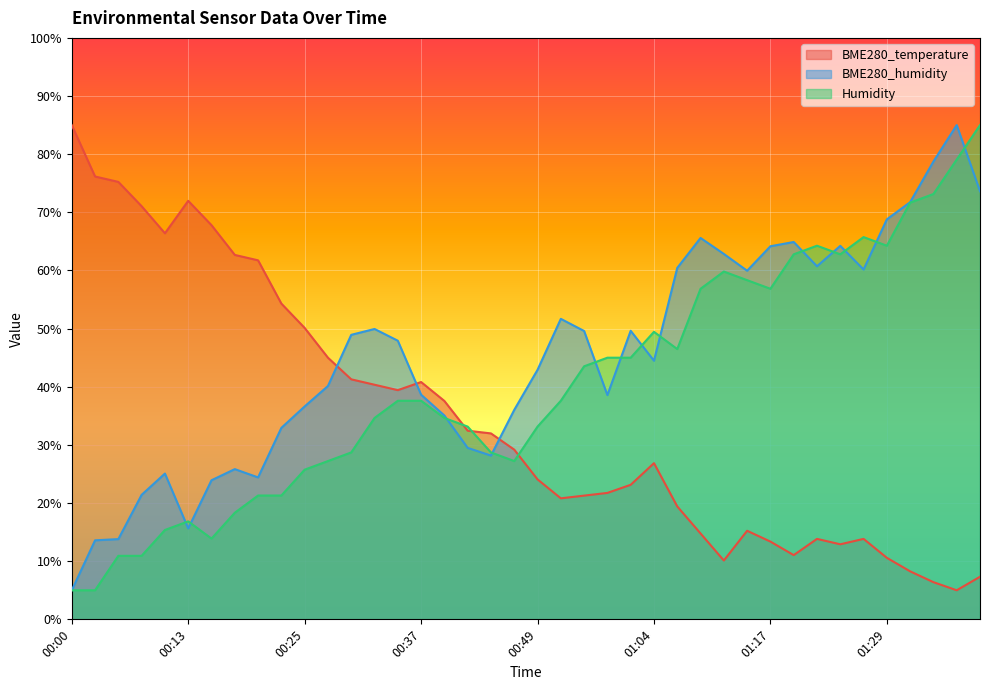

Reading left to right, extract all data points from this chart.

BME280_temperature: 00:00=85.0	00:03=76.2	00:05=75.2	00:08=71.0	00:10=66.4	00:13=72.0	00:15=67.8	00:18=62.7	00:20=61.7	00:22=54.3	00:25=50.1	00:27=45.0	00:30=41.3	00:32=40.3	00:35=39.4	00:37=40.8	00:40=37.6	00:42=32.4	00:45=32.0	00:47=29.2	00:49=24.1	00:52=20.8	00:54=21.3	00:57=21.7	01:02=23.1	01:04=26.9	01:07=19.4	01:09=14.8	01:12=10.1	01:14=15.2	01:17=13.4	01:19=11.0	01:22=13.8	01:24=12.9	01:27=13.8	01:29=10.6	01:32=8.3	01:34=6.4	01:37=5.0	01:39=7.3
BME280_humidity: 00:00=5.0	00:03=13.6	00:05=13.8	00:08=21.4	00:10=25.1	00:13=15.6	00:15=23.9	00:18=25.8	00:20=24.4	00:22=32.9	00:25=36.6	00:27=40.1	00:30=48.9	00:32=49.9	00:35=47.9	00:37=38.6	00:40=35.1	00:42=29.5	00:45=28.2	00:47=36.0	00:49=42.9	00:52=51.7	00:54=49.6	00:57=38.6	01:02=49.6	01:04=44.5	01:07=60.4	01:09=65.6	01:12=62.8	01:14=60.0	01:17=64.2	01:19=64.9	01:22=60.7	01:24=64.2	01:27=60.2	01:29=68.8	01:32=71.7	01:34=78.7	01:37=85.0	01:39=73.6
Humidity: 00:00=5.0	00:03=5.0	00:05=10.9	00:08=10.9	00:10=15.4	00:13=16.9	00:15=13.9	00:18=18.3	00:20=21.3	00:22=21.3	00:25=25.7	00:27=27.2	00:30=28.7	00:32=34.6	00:35=37.6	00:37=37.6	00:40=34.6	00:42=33.1	00:45=28.7	00:47=27.2	00:49=33.1	00:52=37.6	00:54=43.5	00:57=45.0	01:02=45.0	01:04=49.4	01:07=46.5	01:09=56.9	01:12=59.8	01:14=58.3	01:17=56.9	01:19=62.8	01:22=64.3	01:24=62.8	01:27=65.7	01:29=64.3	01:32=71.7	01:34=73.1	01:37=79.1	01:39=85.0